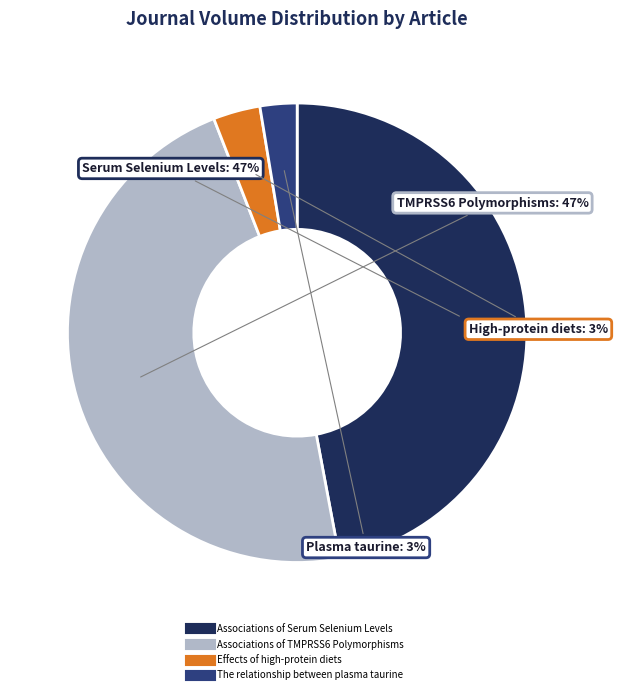

Is there any slice that represents more than half of the pie?

No